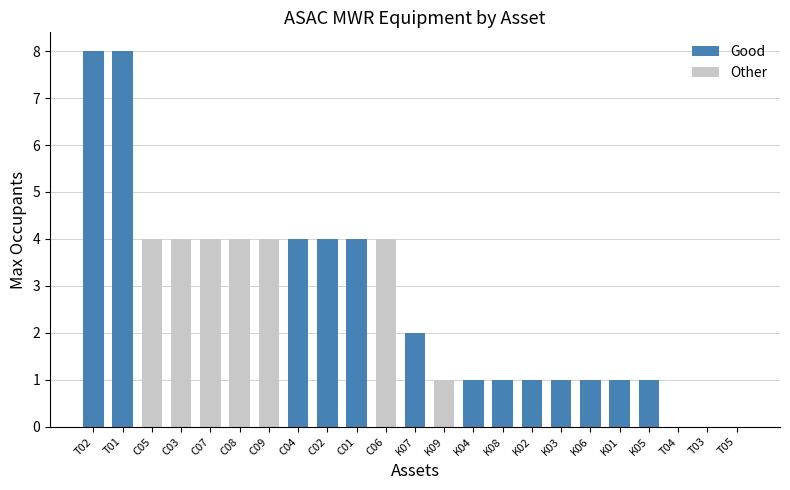

The value at T04 is 0. True or false?

True